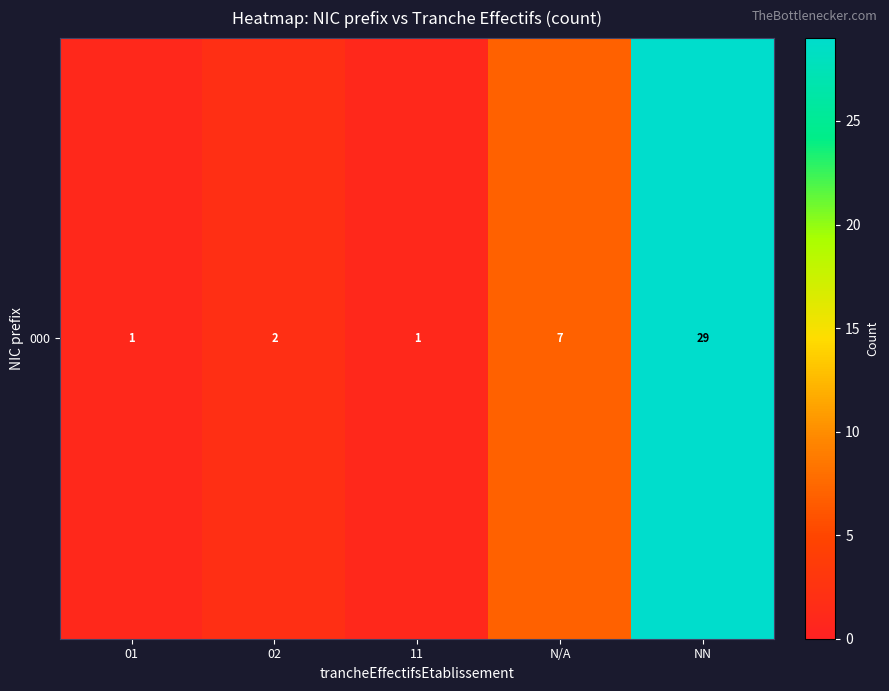

Reading left to right, list all the values displayed in this chart.

01=1	02=2	11=1	N/A=7	NN=29